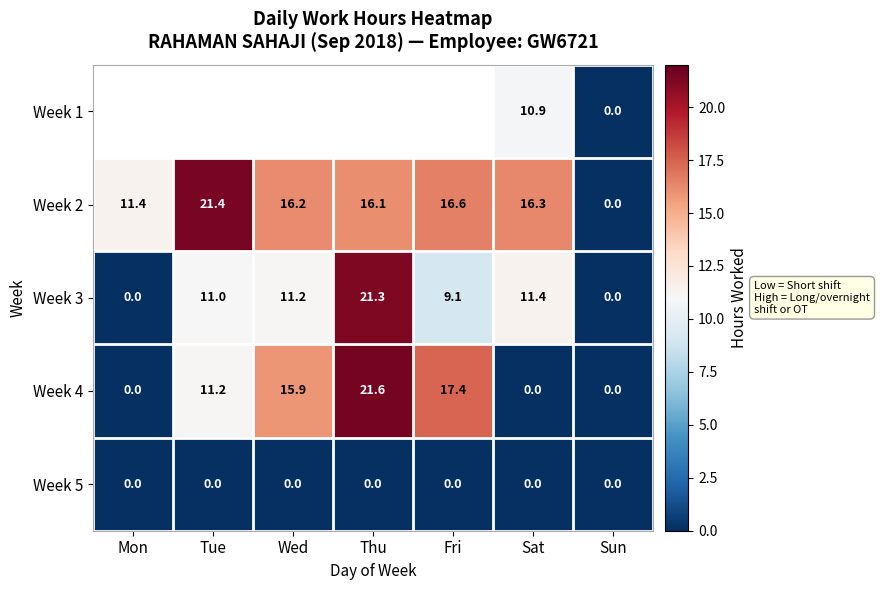

What is the approximate value of Week 2 at Thu?

16.1